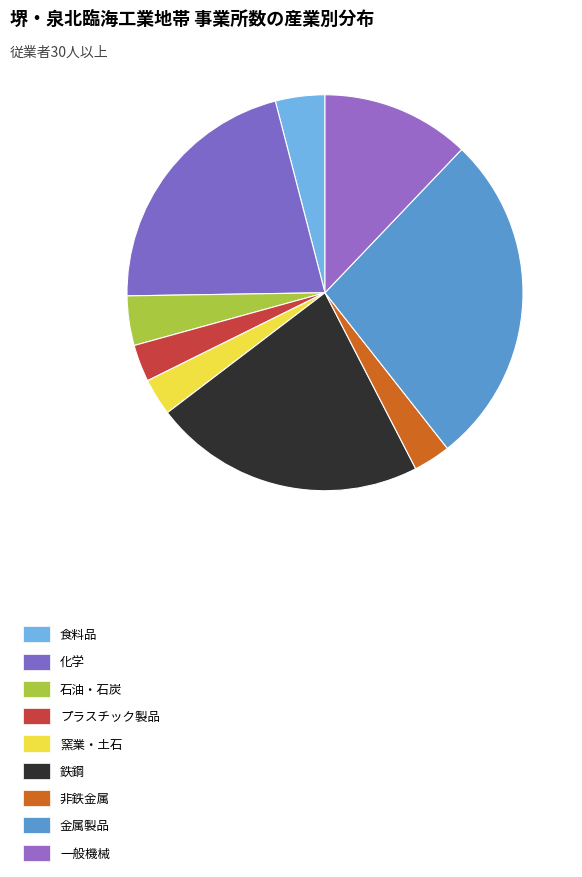

The 窯業・土石 slice represents 16% of the pie. True or false?

False